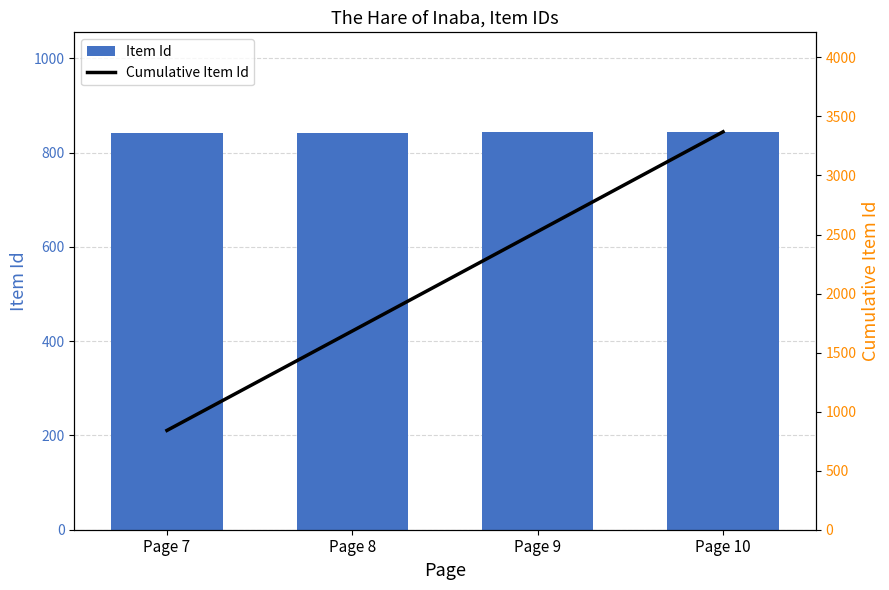

What is the value of the Item Id bar at the 2nd from the left?

842